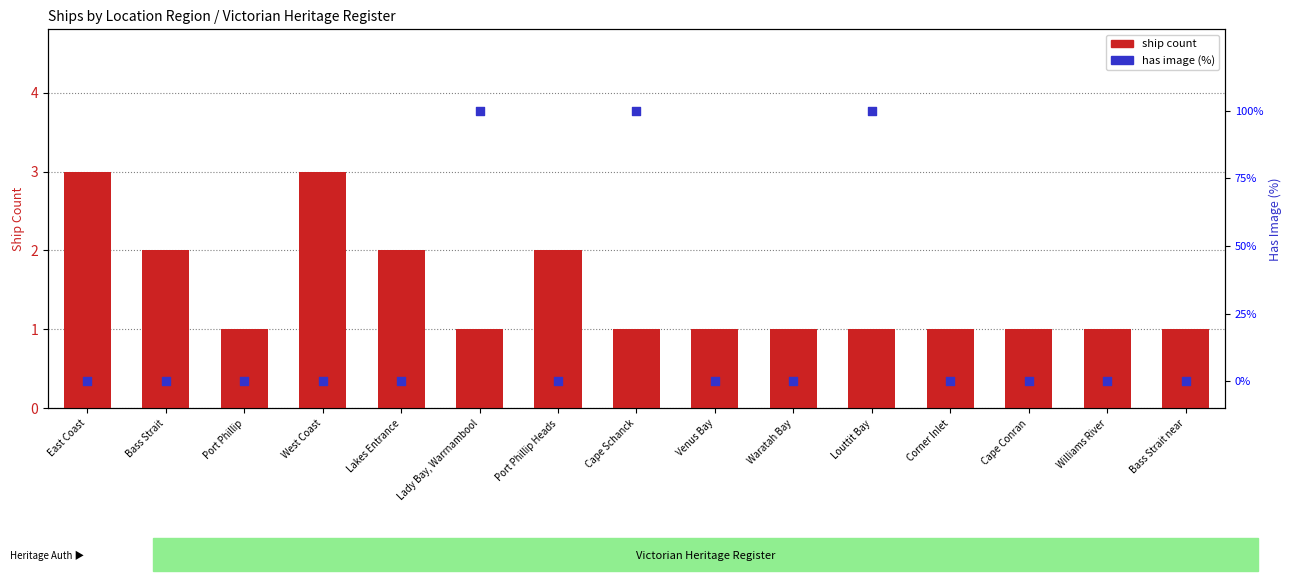

At how many categories does at least one series exceed 75?

3